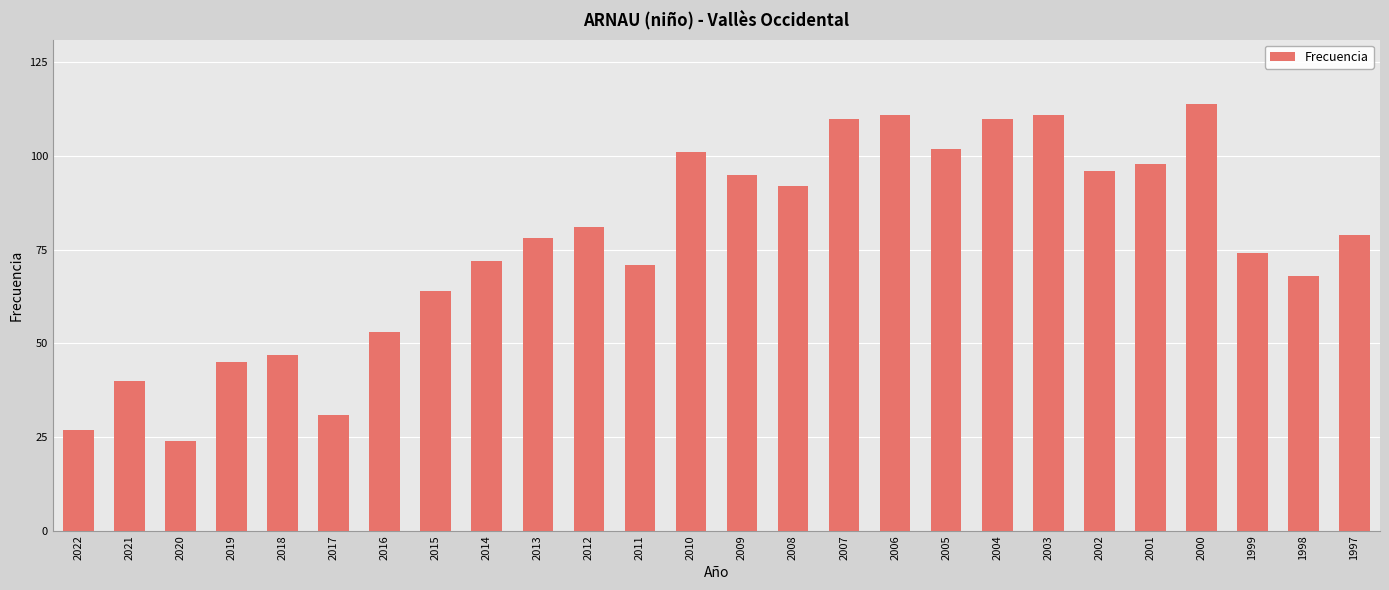

What is the approximate value at 1998, to the nearest 5?

70